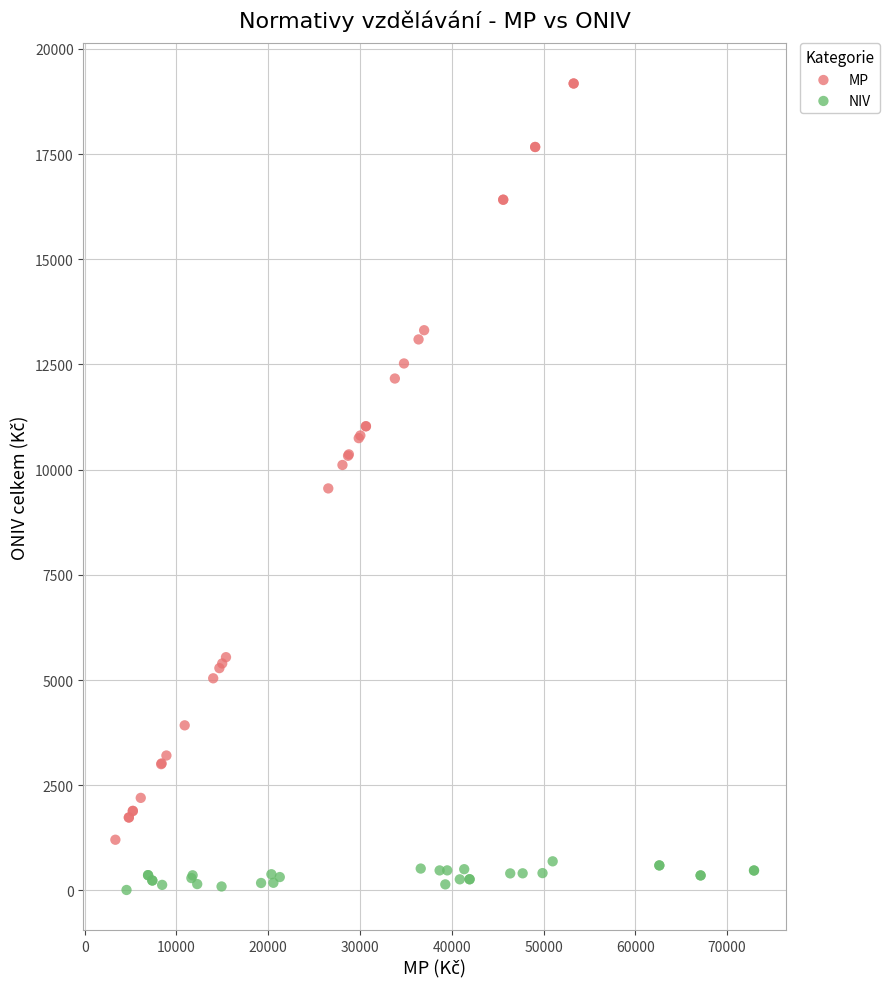

Which series contains the lowest Y value?

NIV